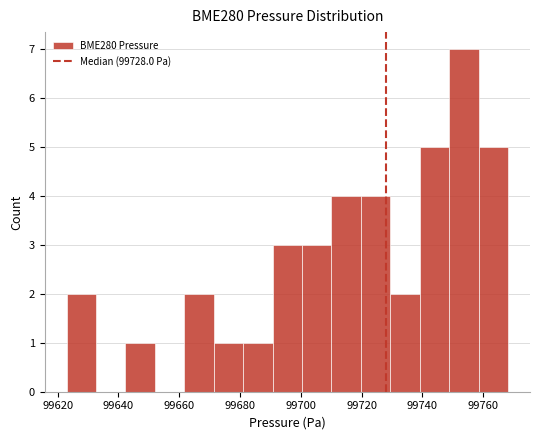

Reading left to right, transcribe this chart: for each bar, give the range it covers on the x-axis and its height. Neither the bar edges nor the heights are printed on the chart, so give them approximately, as read against the axes.

99622 to 99632: 2
99632 to 99642: 0
99642 to 99652: 1
99652 to 99662: 0
99662 to 99672: 2
99672 to 99682: 1
99682 to 99690: 1
99690 to 99700: 3
99700 to 99710: 3
99710 to 99720: 4
99720 to 99730: 4
99730 to 99740: 2
99740 to 99748: 5
99748 to 99758: 7
99758 to 99768: 5